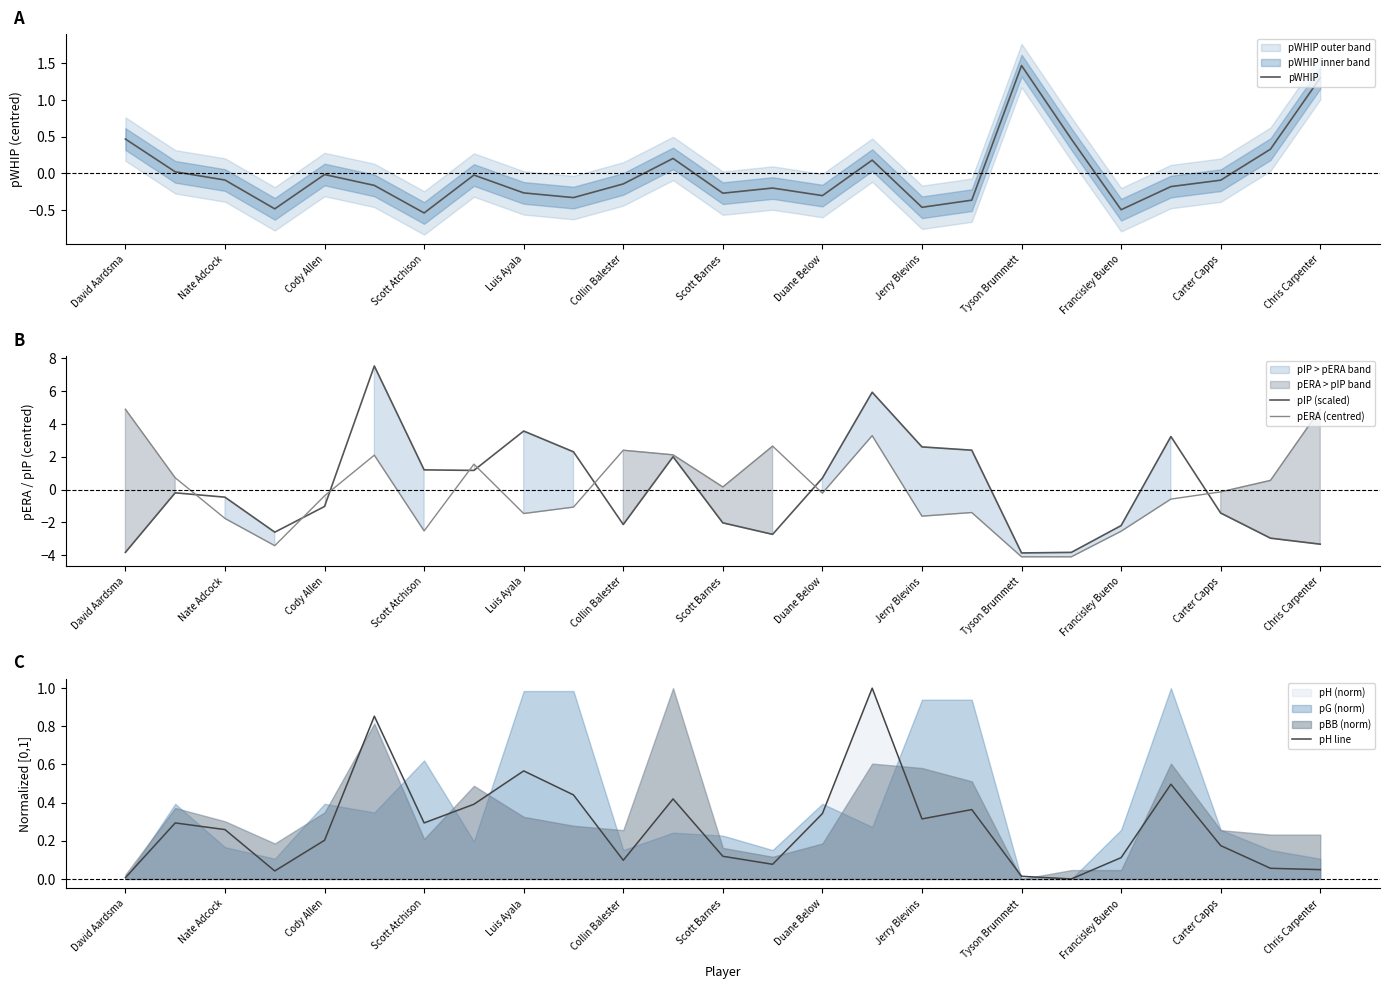

What is the difference between the pERA (centred) values at Luis Ayala and Carter Capps?

1.3